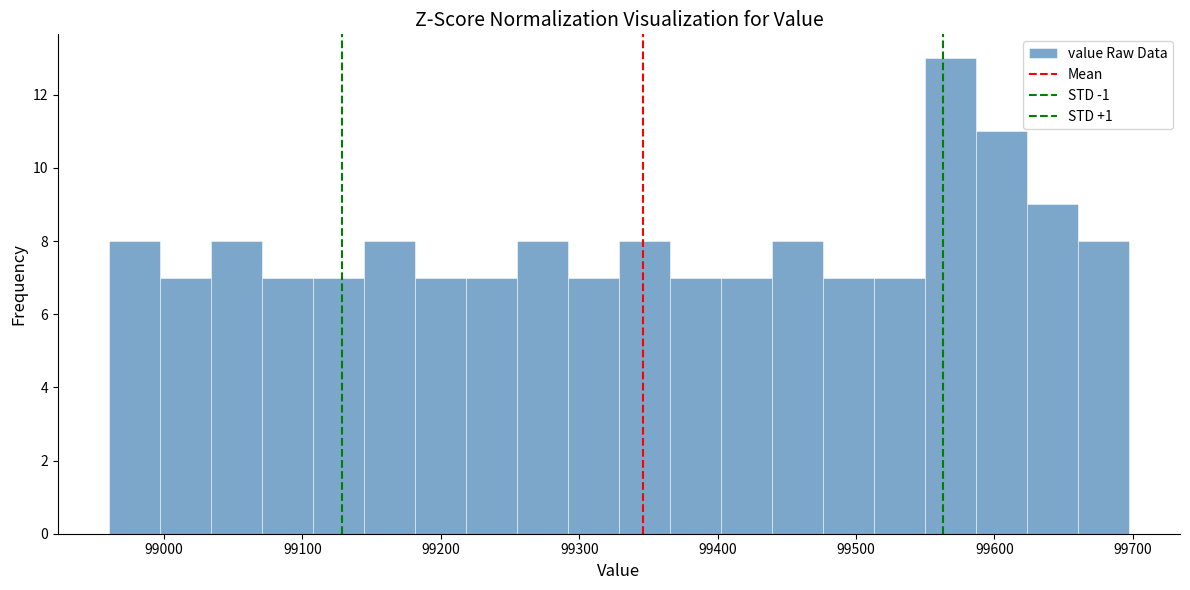

Read against the x-axis, roughly where is the centre of the tallest bar?

99570